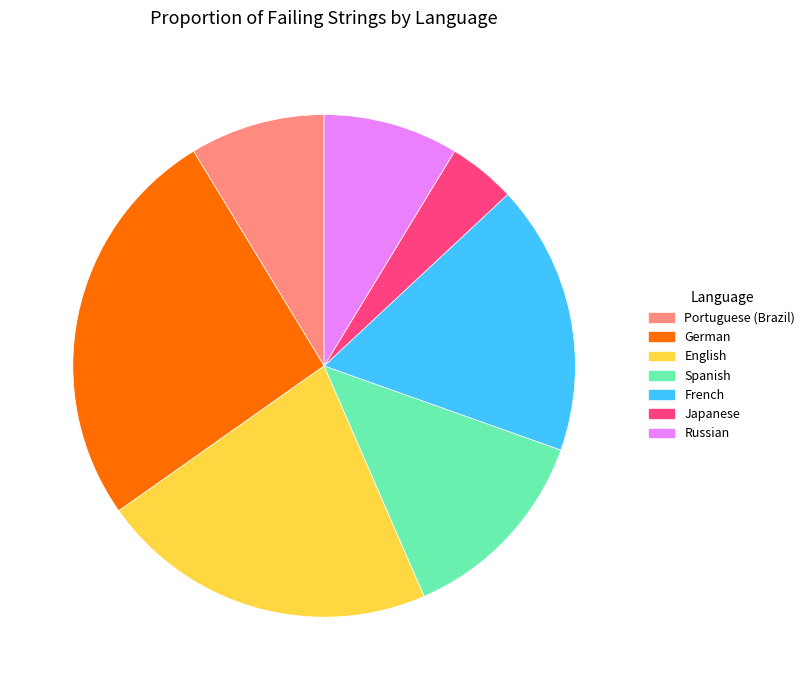

The English slice represents 22% of the pie. True or false?

True